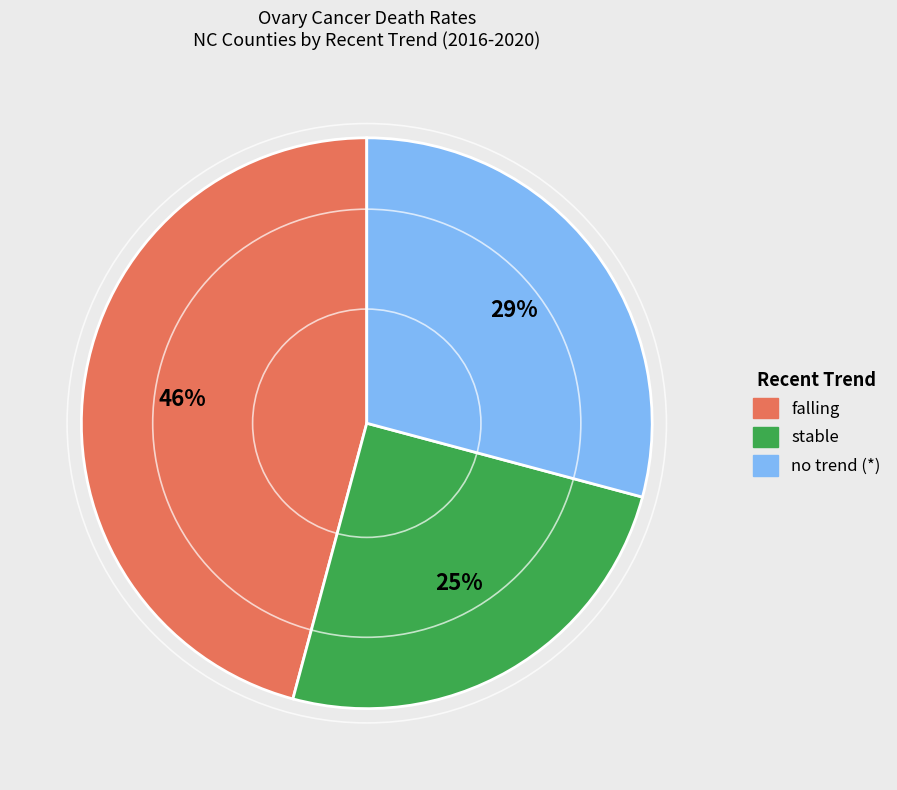

Does any single category account for the majority?

No